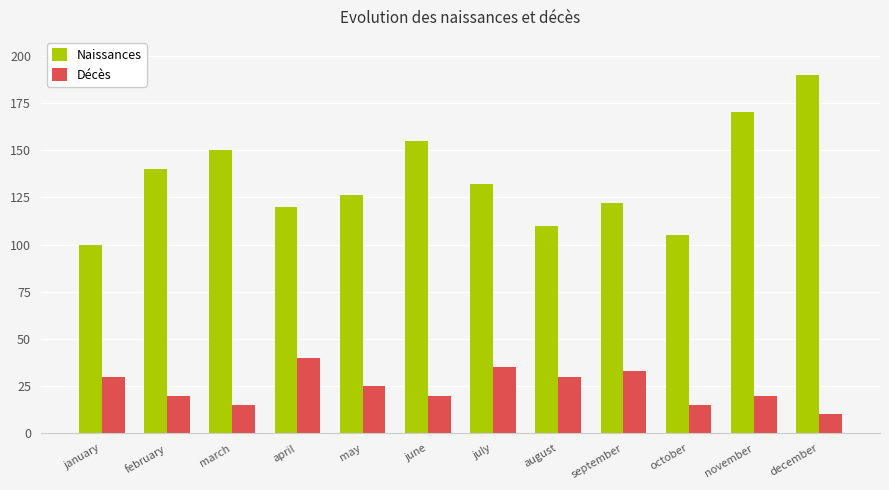

Which series changed the most between april and november?

Naissances